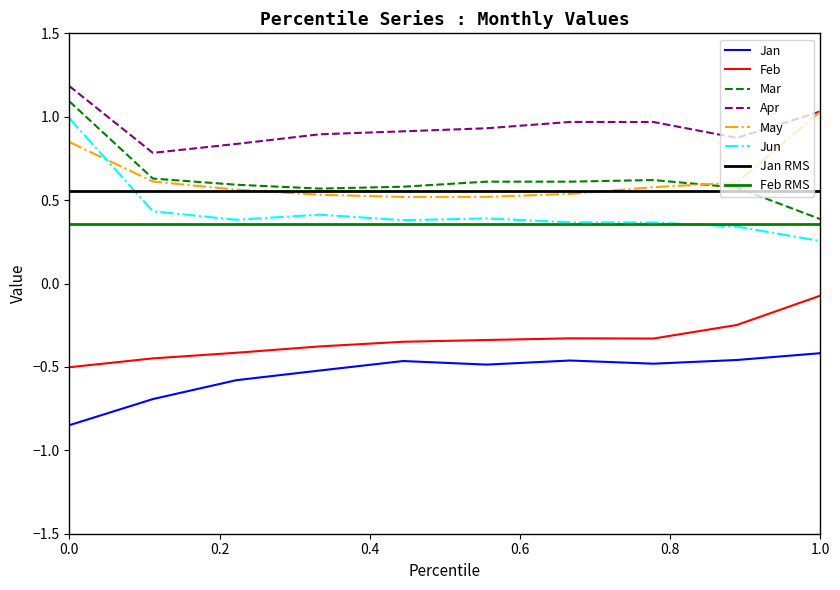

Is it true that Jan equals -0.5 at pct35?

True